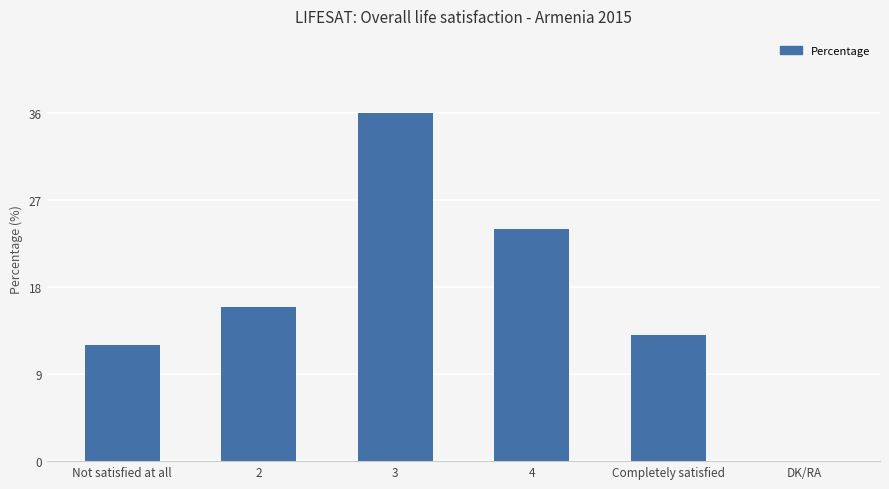

What is the average value?

17